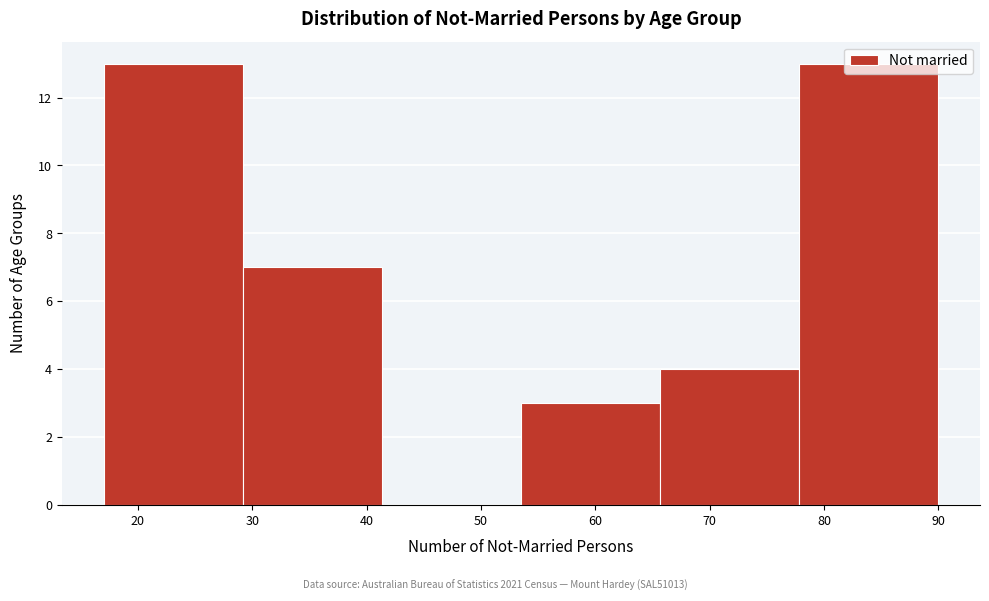

Reading left to right, transcribe this chart: for each bar, give the range it covers on the x-axis and its height. Neither the bar edges nor the heights are printed on the chart, so give them approximately, as read against the axes.

17 to 29: 13
29 to 41: 7
41 to 54: 0
54 to 66: 3
66 to 78: 4
78 to 90: 13